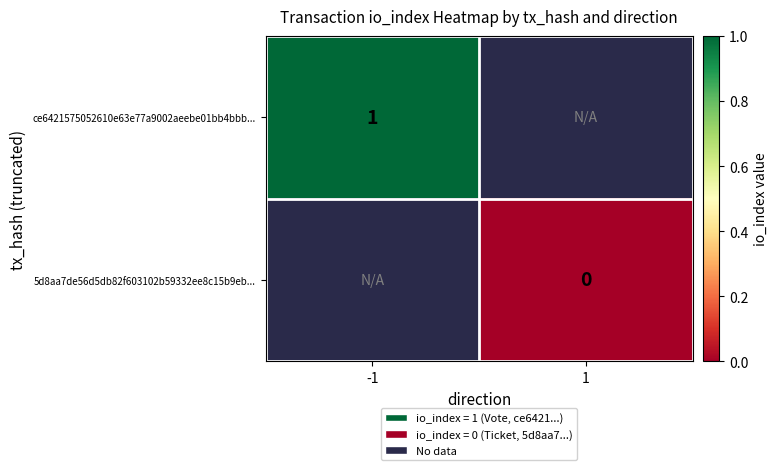

The ce6421575052610e63e77a9002aeebe01bb4bbb... series shows 1 at -1. True or false?

True